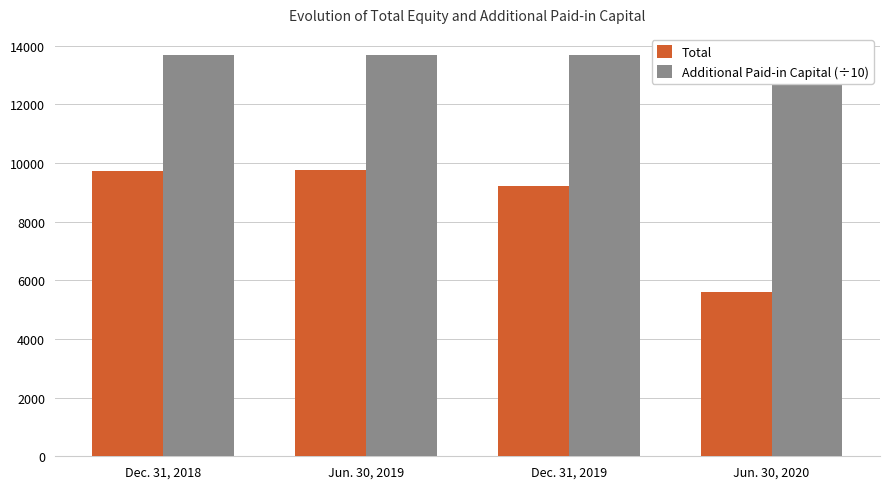

What is the label of the 1st bar from the right?

Jun. 30, 2020